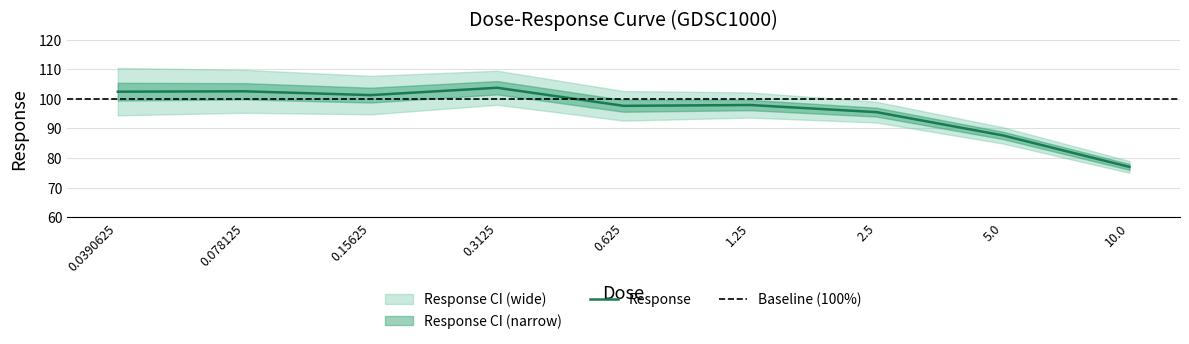

What is the greatest value displayed?

103.8